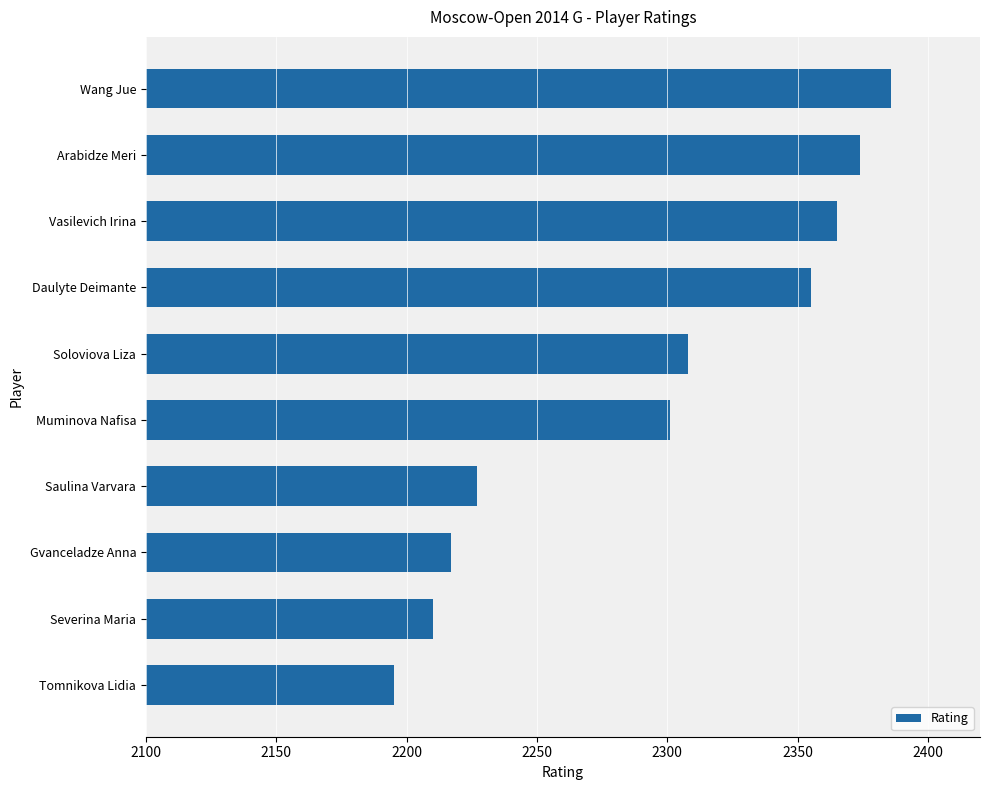

How many values are below 2308?

5